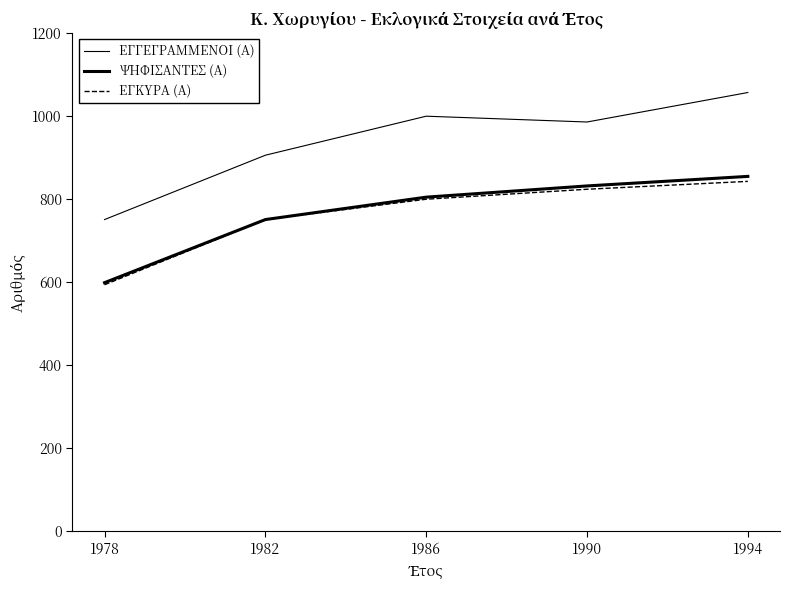

Which category has the highest value across all series?

1994